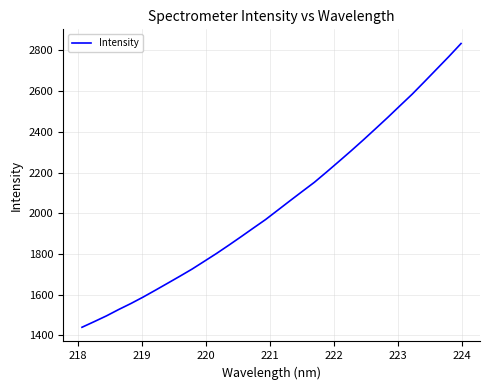

Does the chart have visible grid lines?

Yes